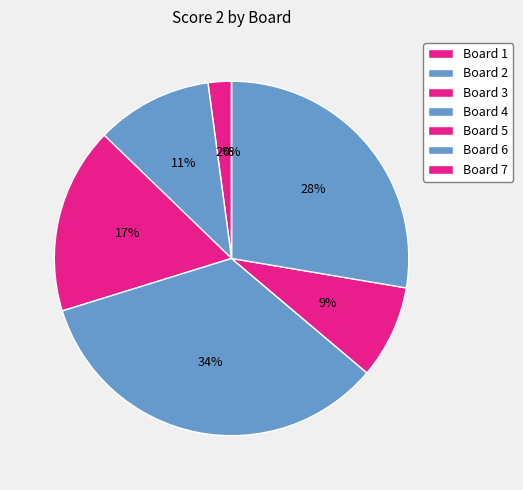

To the nearest percent, what percentage of the pie is Board 6?

28%